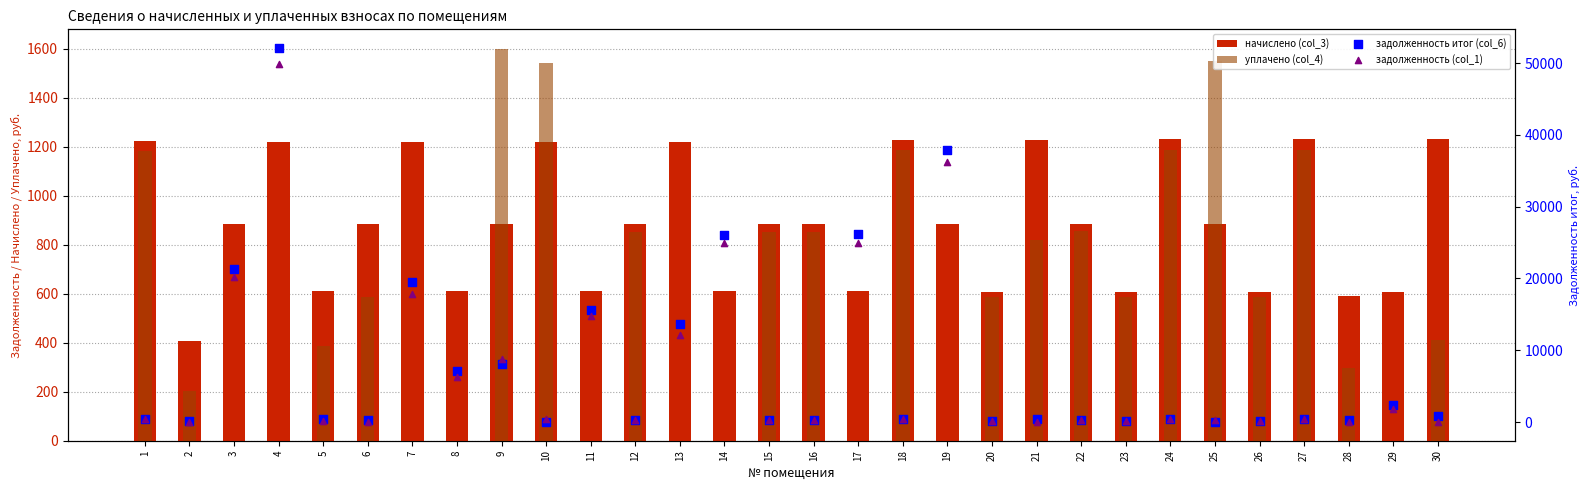

At which category is the sum across all series the highest?

4